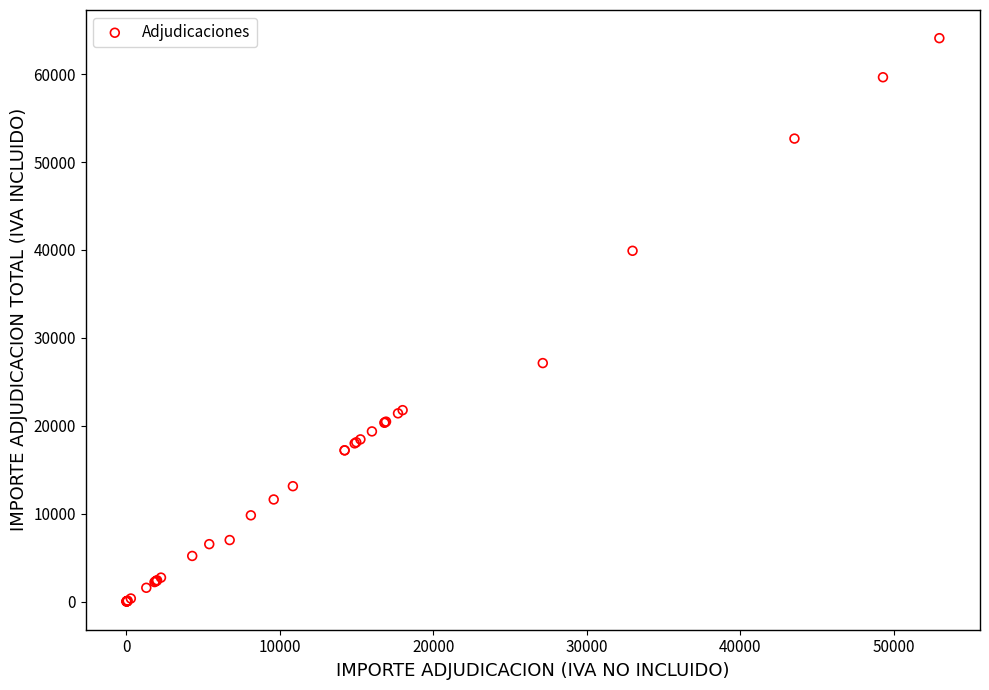

What Y value in the scatter plot is closest to 32050?

27132.9